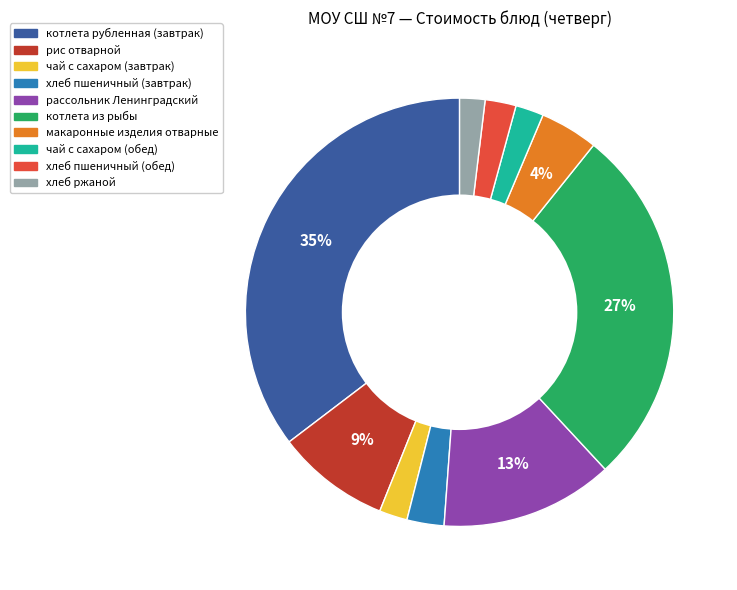

What is the largest slice in the pie chart?

котлета рубленная (завтрак)